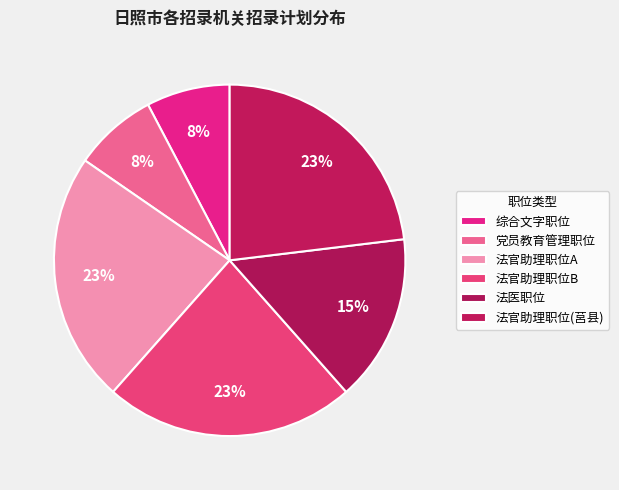

Is it true that 法官助理职位B is 1% of the pie?

False